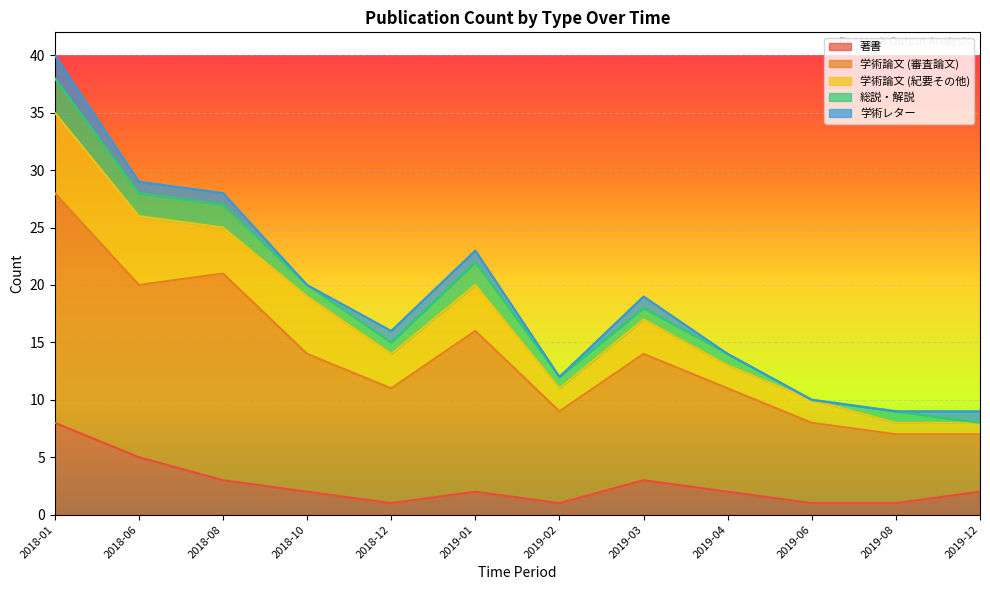

How many times do 学術レター and 総説・解説 cross each other?

1